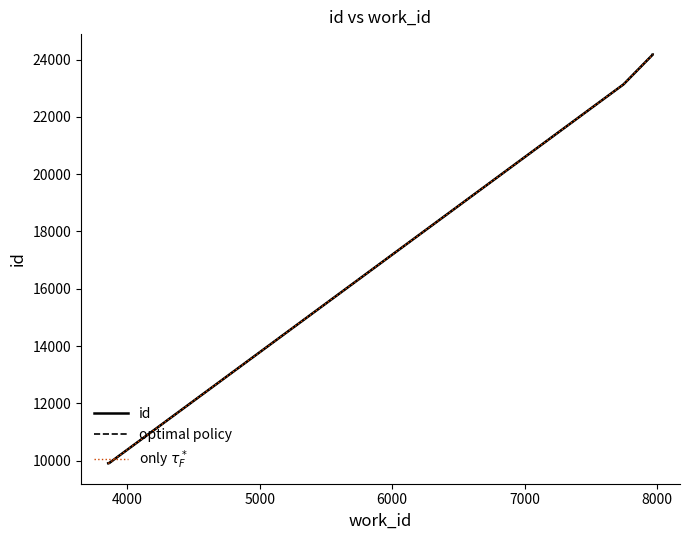

True or false: id and optimal policy intersect in this chart.

False